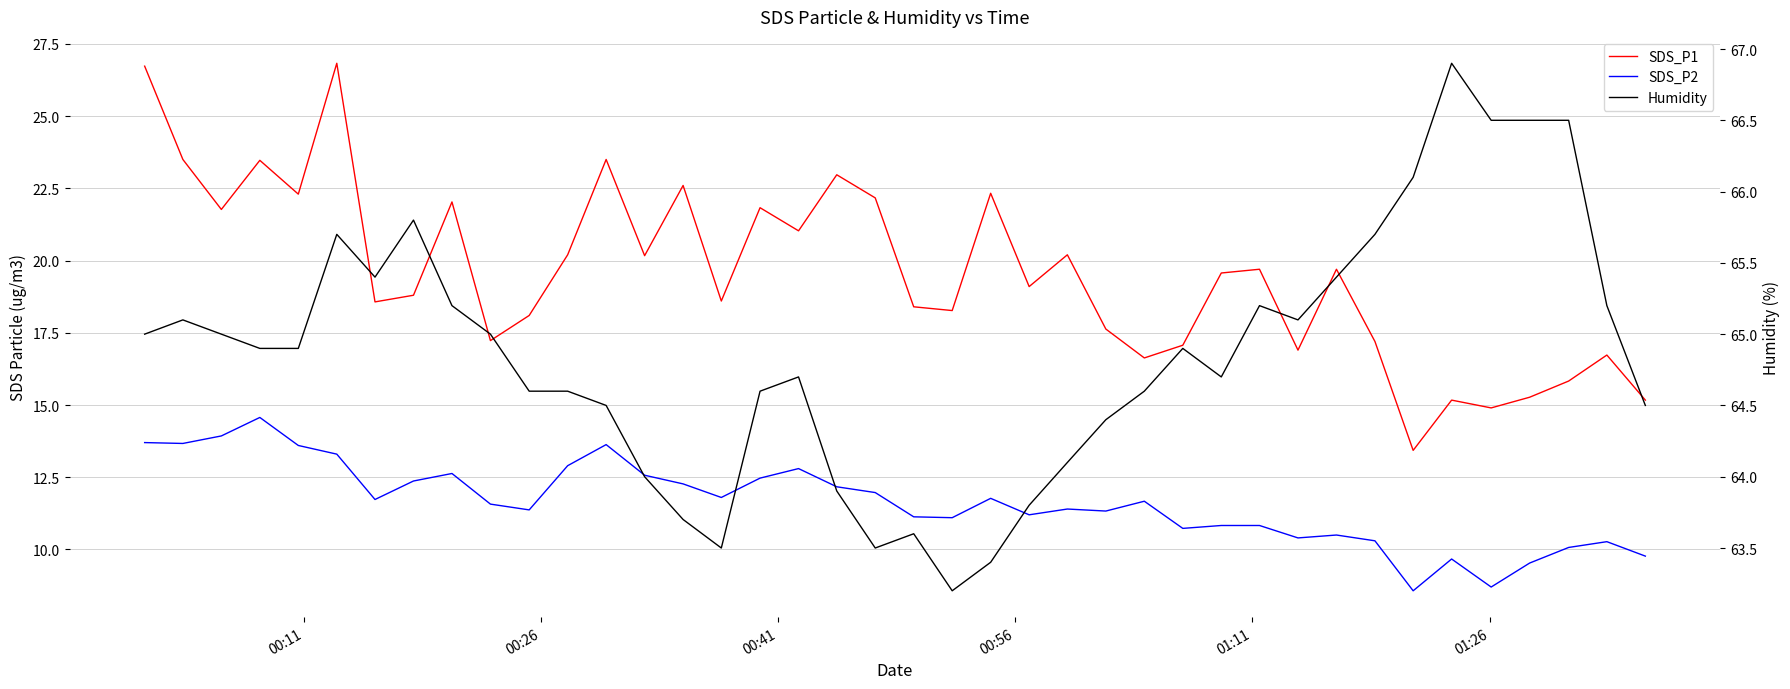

What is the difference between the second highest and second lowest values in the SDS_P1 series?

11.8